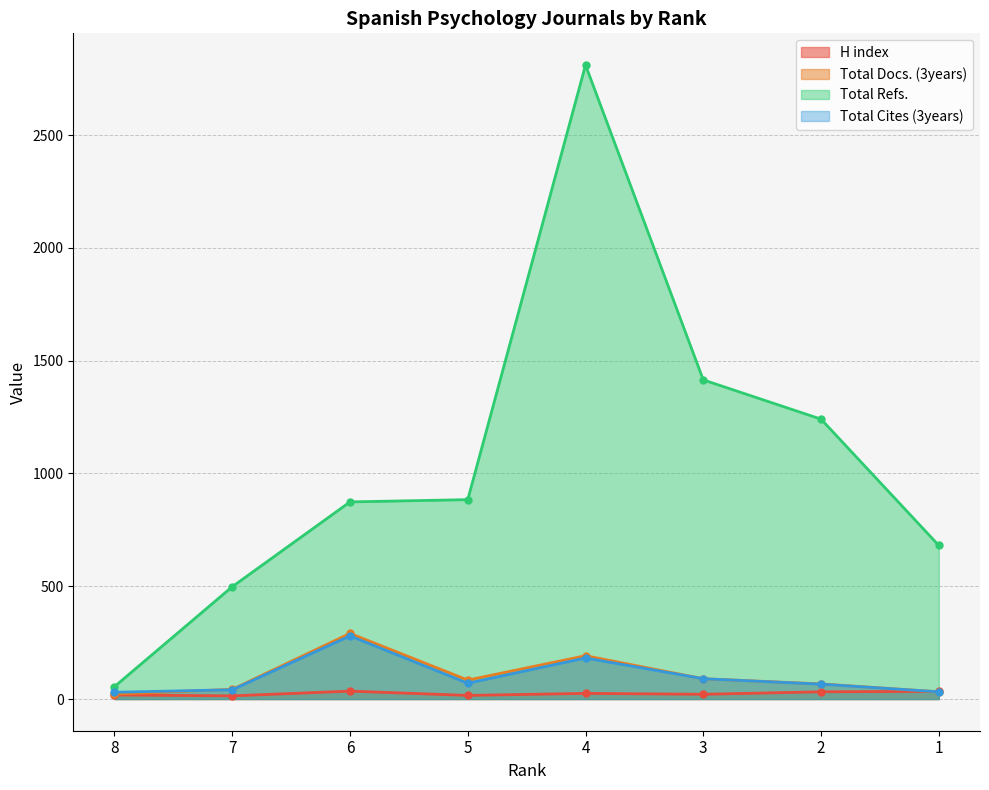

What is the difference between the second highest and minimum values in the Total Cites (3years) series?

152